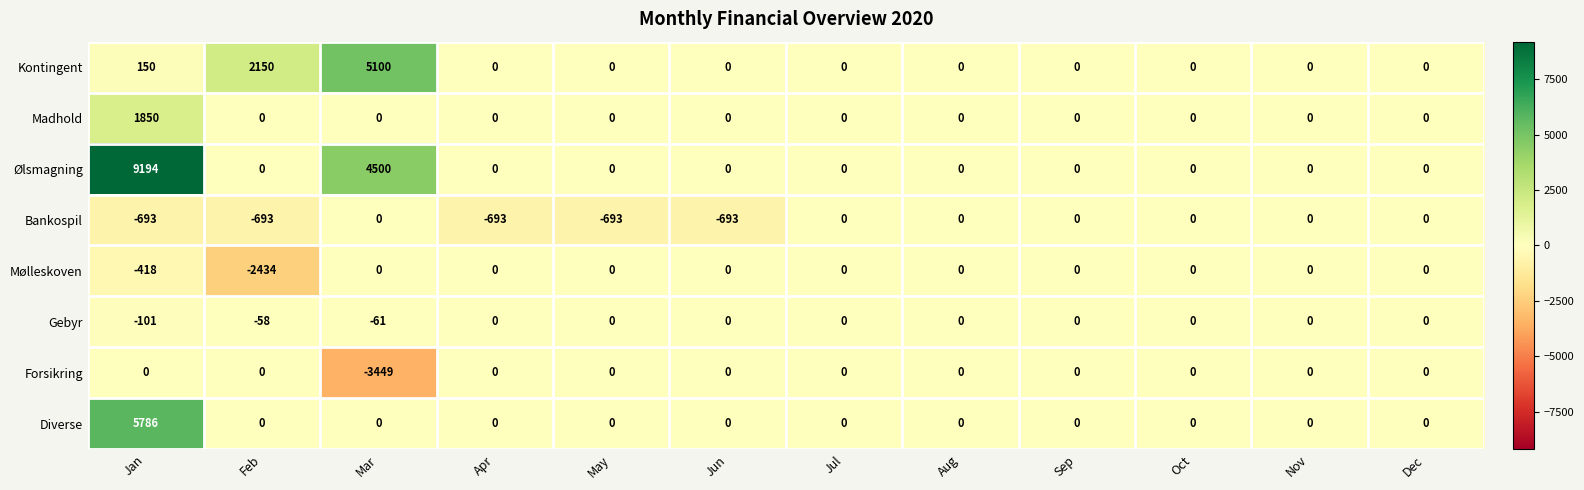

What is the average value of the Kontingent series?

617